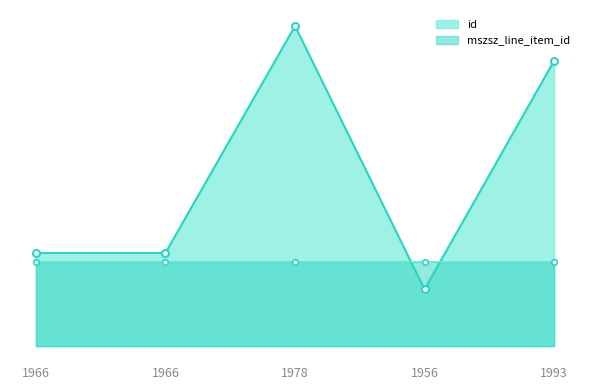

The id series shows 16387.0 at 1993. True or false?

True